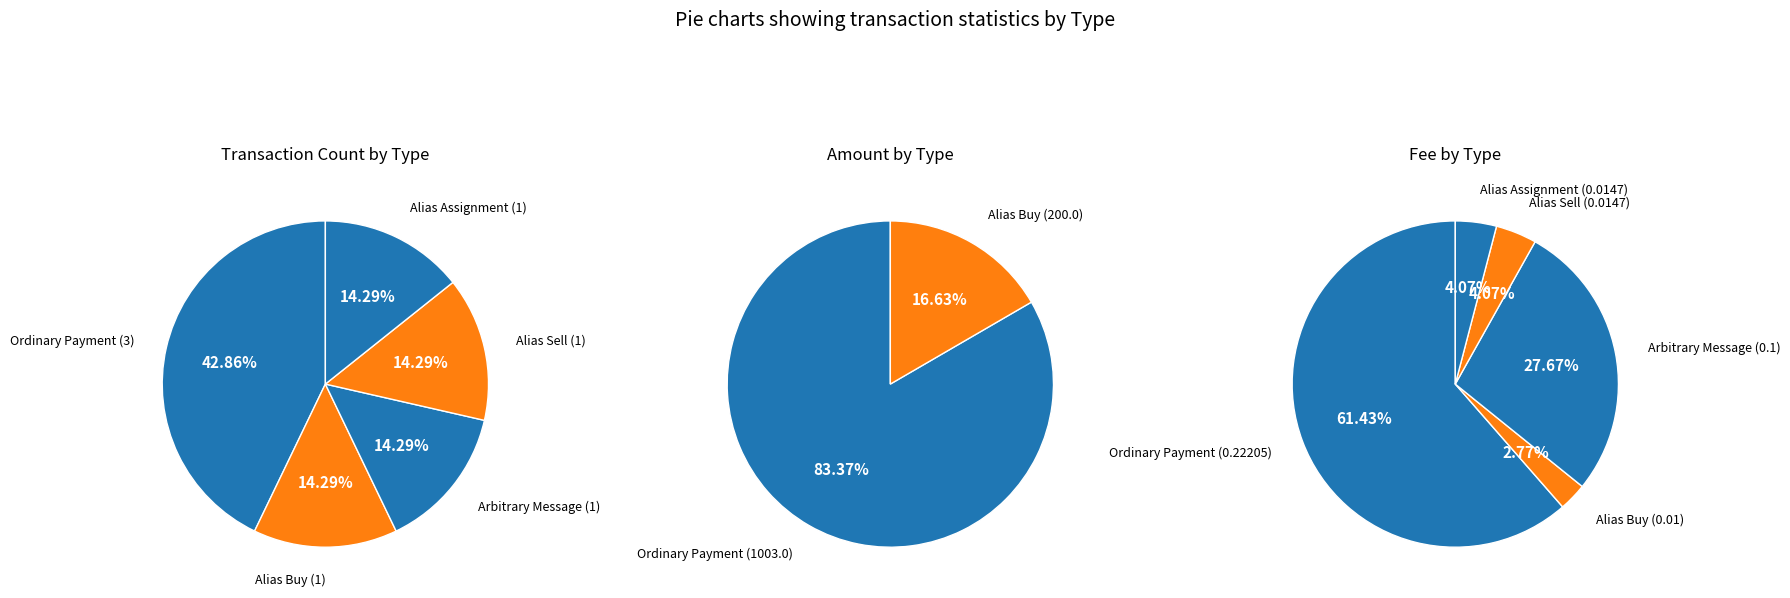

Does Arbitrary Message account for over 50% of the chart?

No